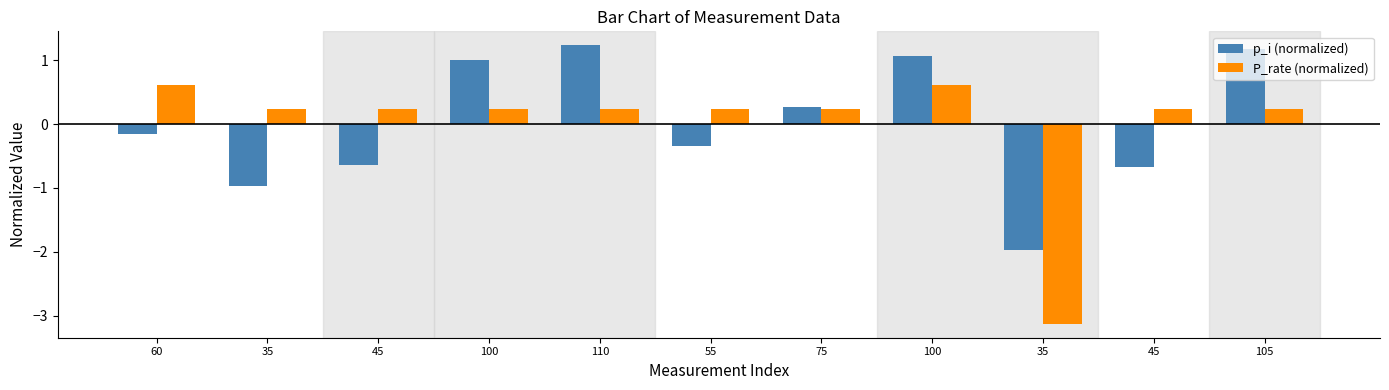

Where does the p_i (normalized) series first go above 0?

100